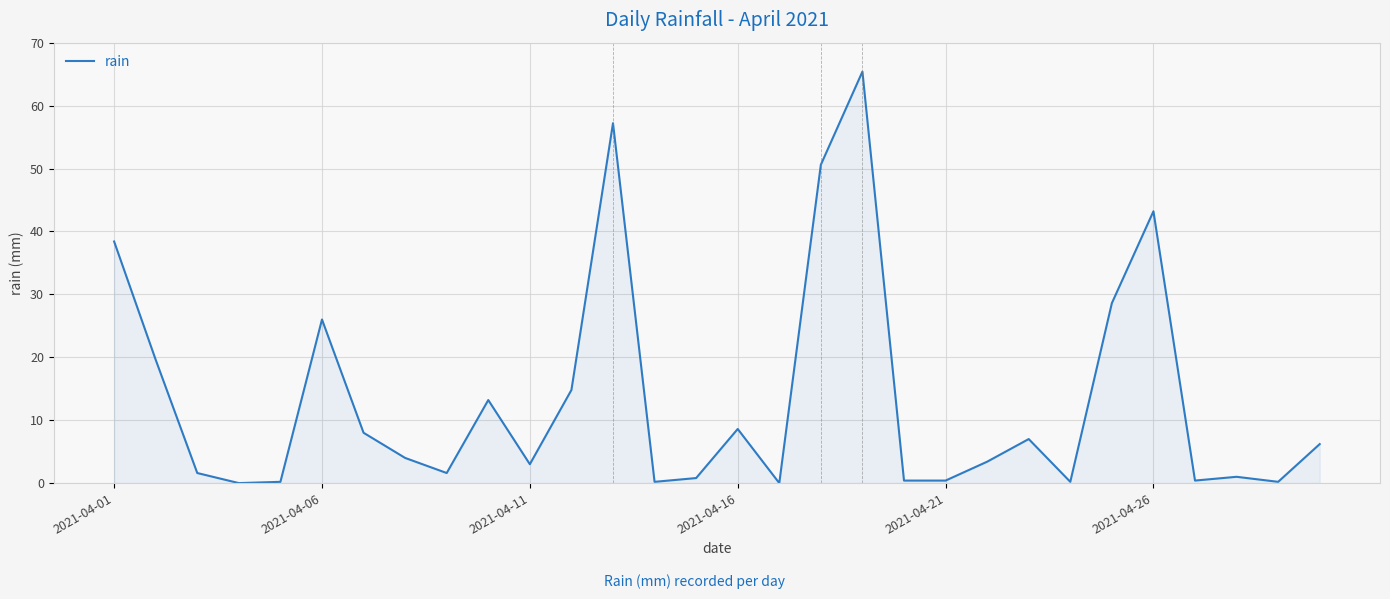

True or false: there are more than 1 points higher than both neighbors.

True